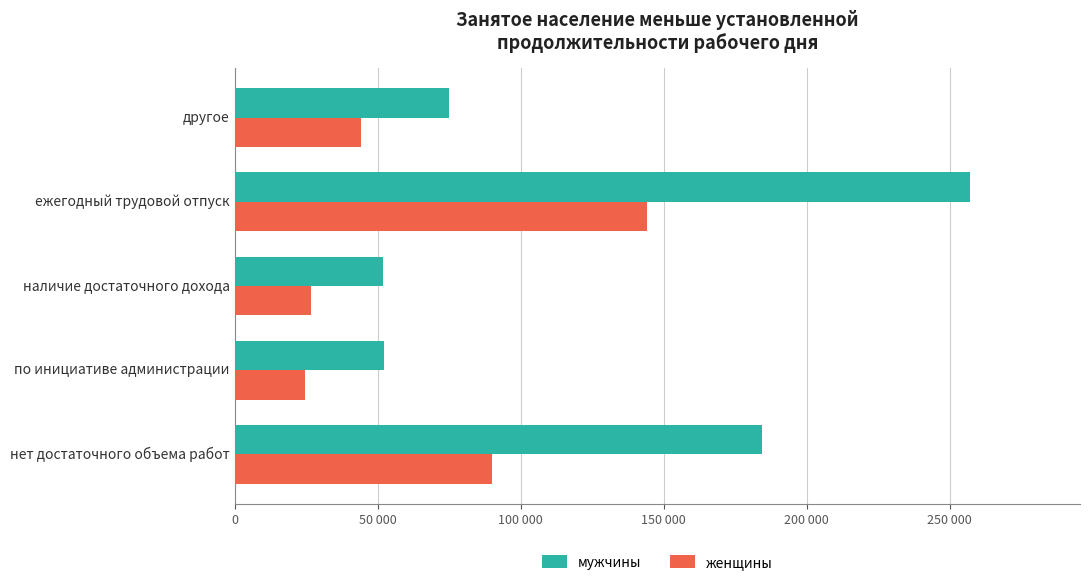

List the series in order of their peak value, lowest first.

женщины, мужчины